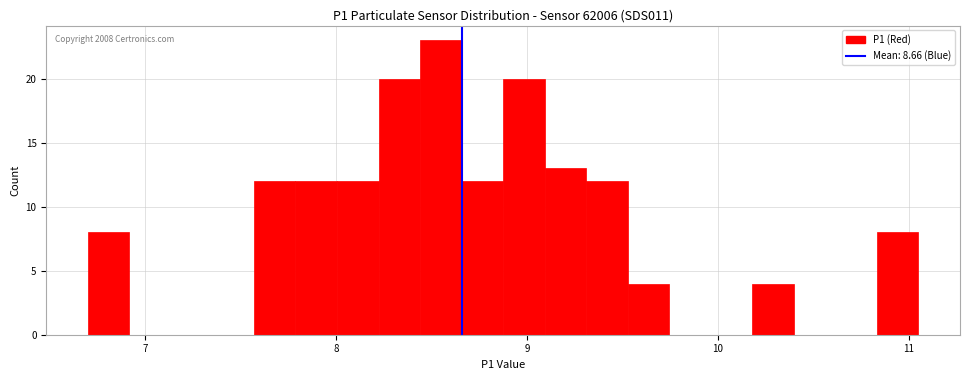

Read against the x-axis, roughly where is the centre of the tallest bar?

8.5